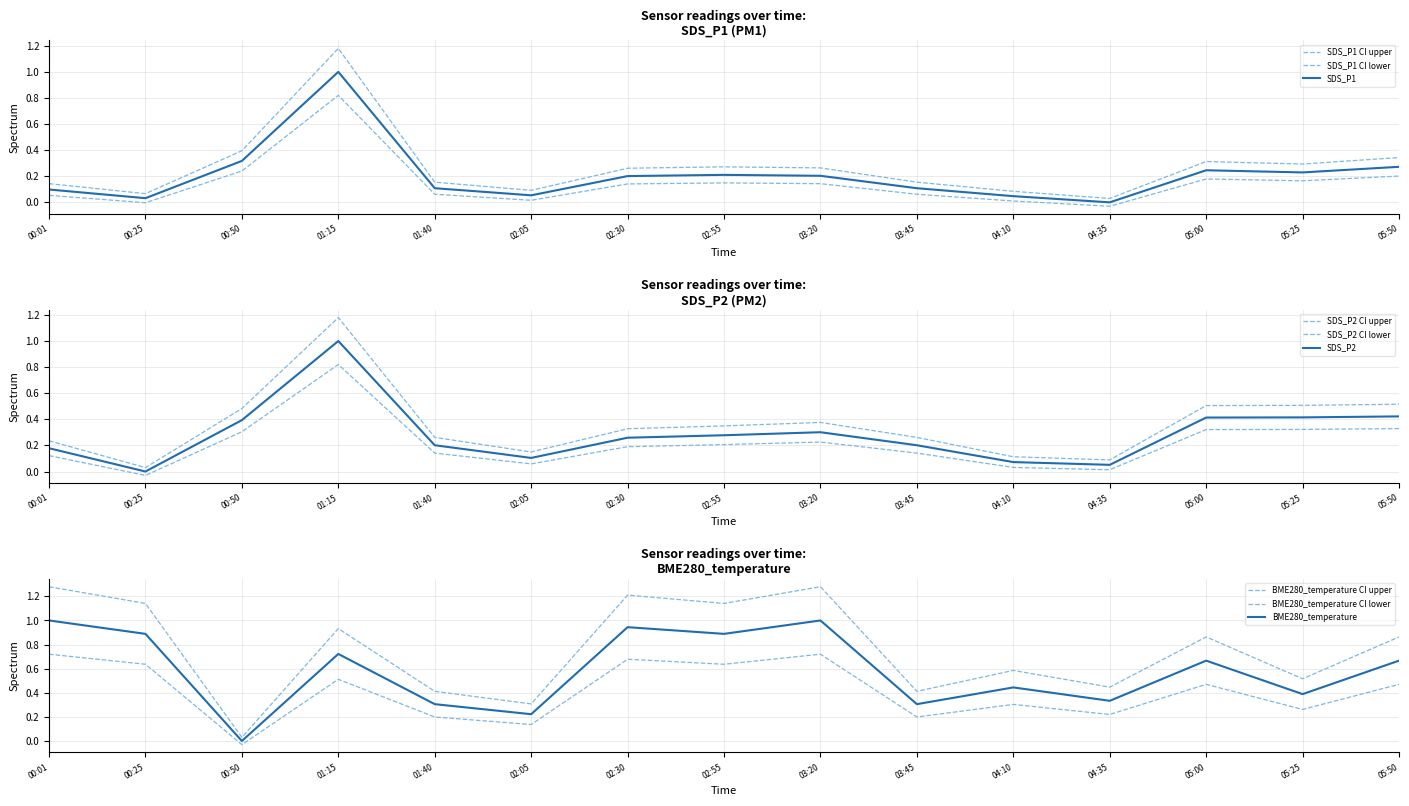

Which series ends up on top after the final intersection of BME280_temperature and SDS_P1?

BME280_temperature